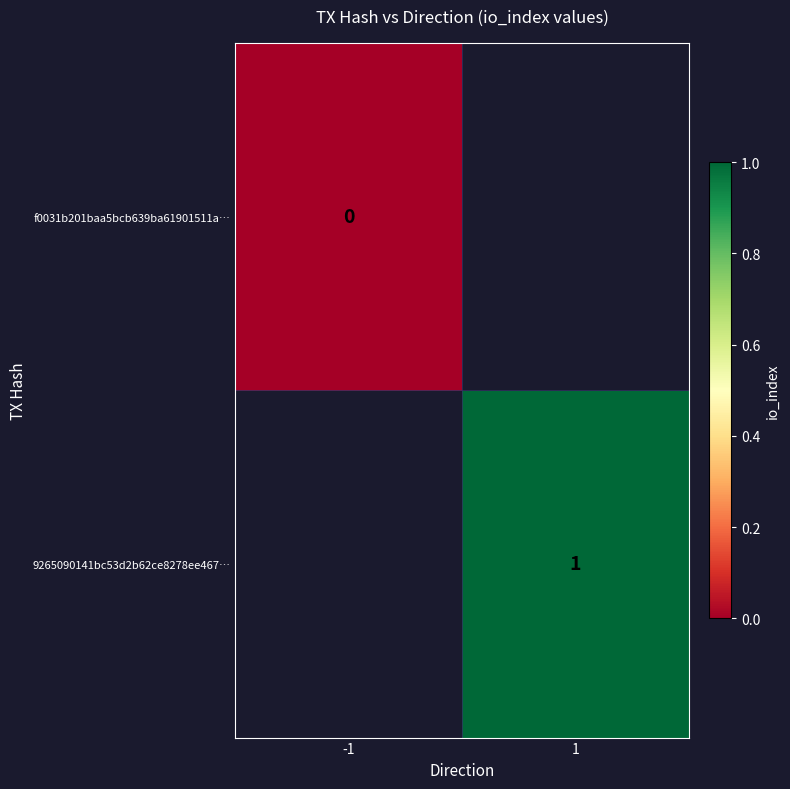

Which label corresponds to the smallest value in the chart?

-1